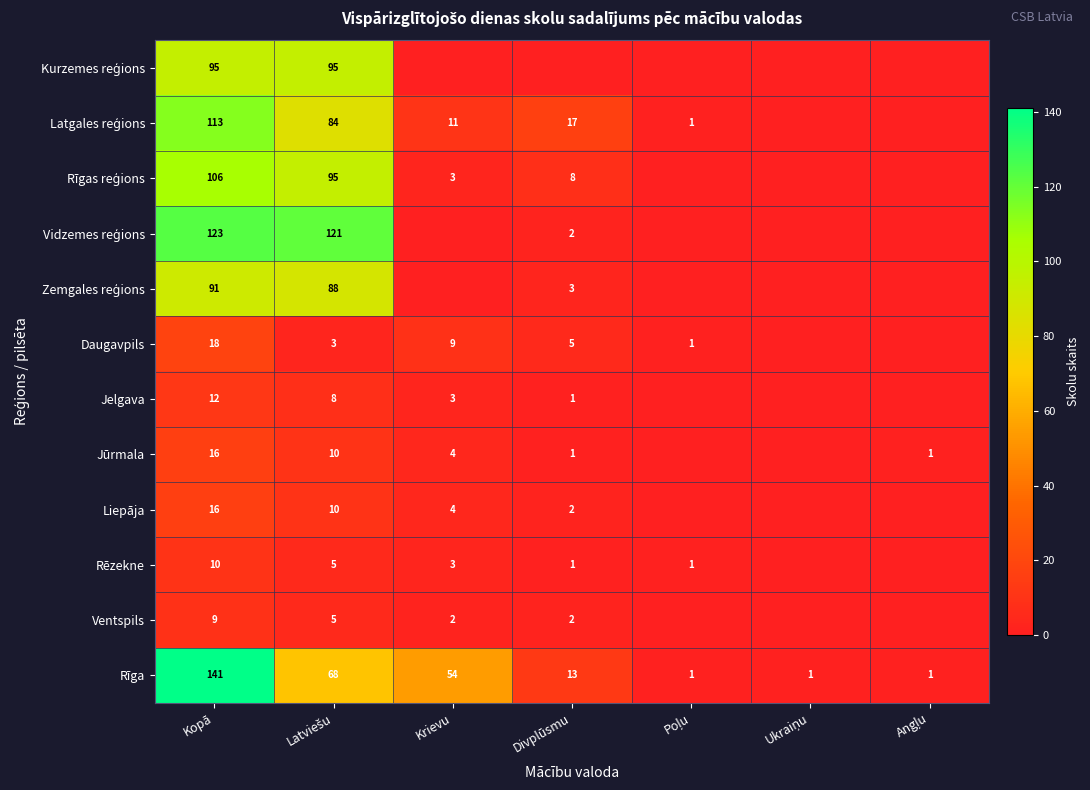

What is the sum of the Rīga values at Kopā and Divplūsmu?

154